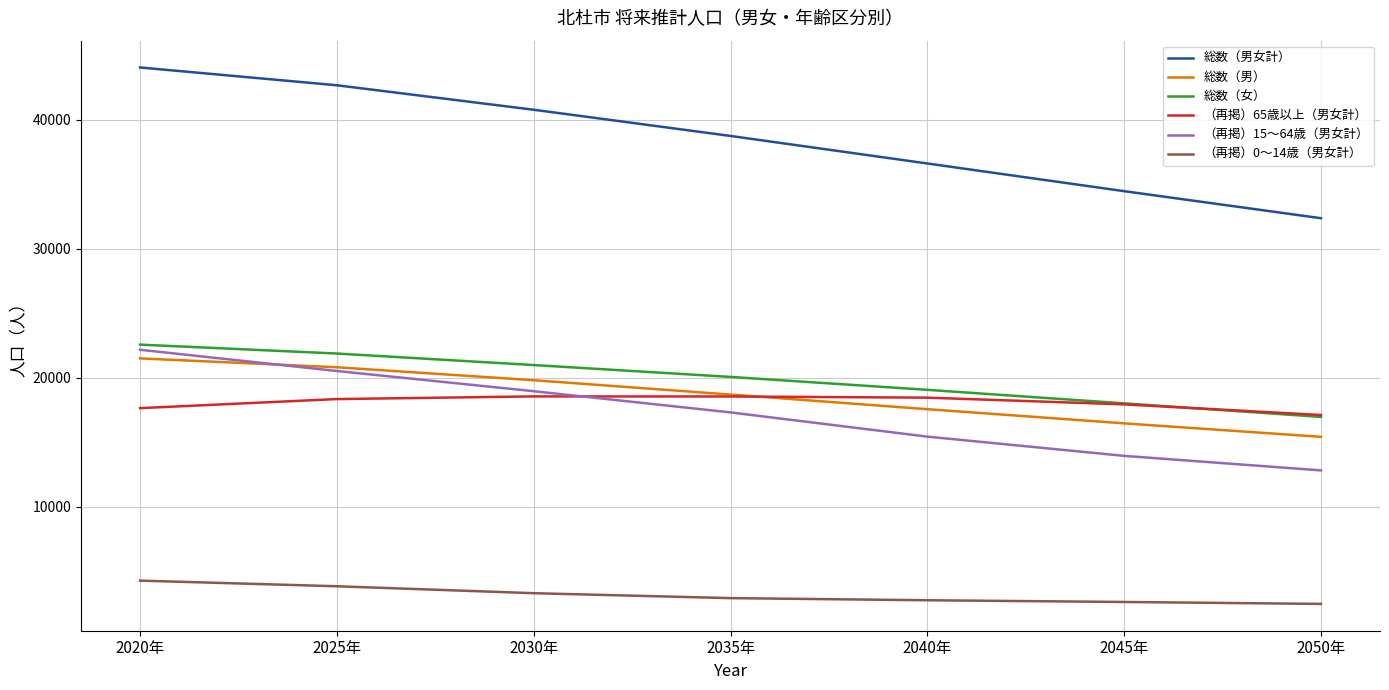

The 総数（男） series shows 4058 at 2050年. True or false?

False